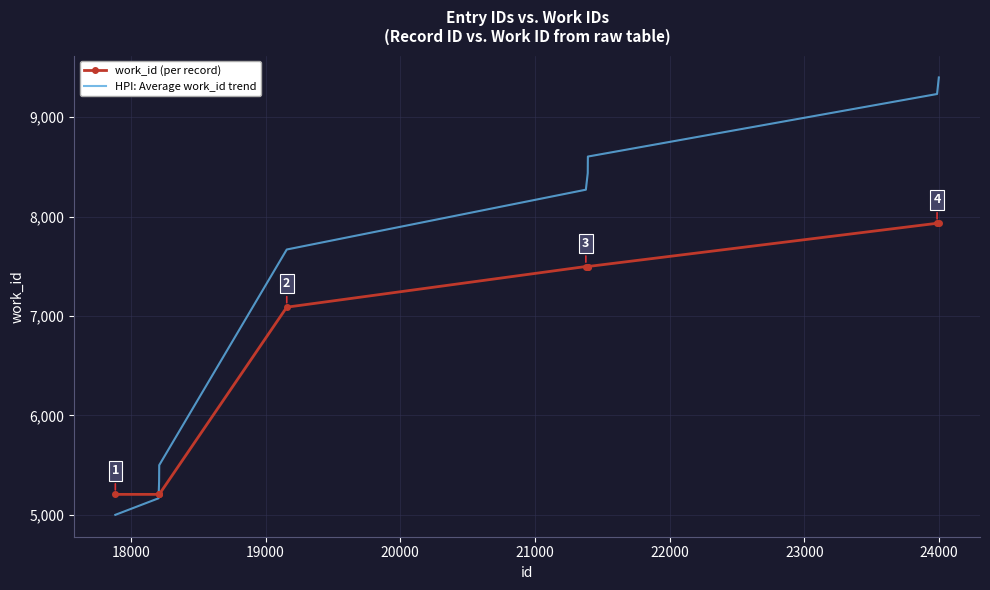

Rank the series by their average value, from lowest to highest.

work_id (per record), HPI: Average work_id trend